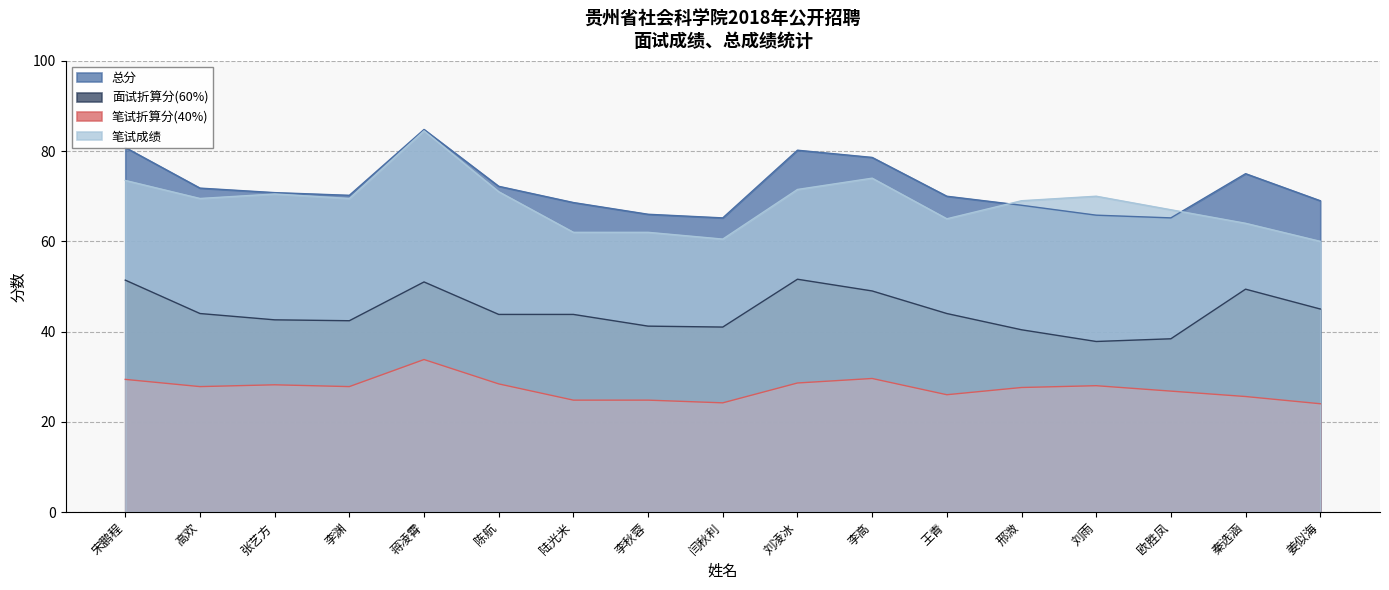

Between 陆光米 and 刘雨, which series saw the biggest shift?

笔试成绩